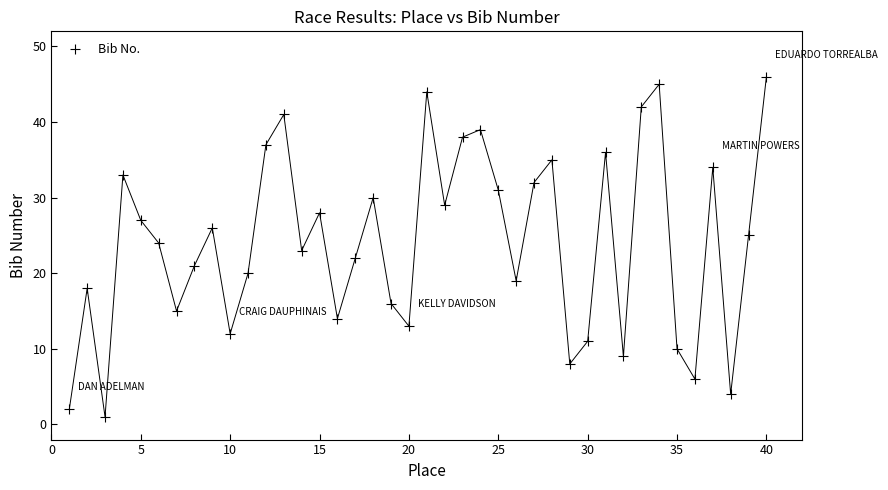

What is the range of X values (max minus min)?

39